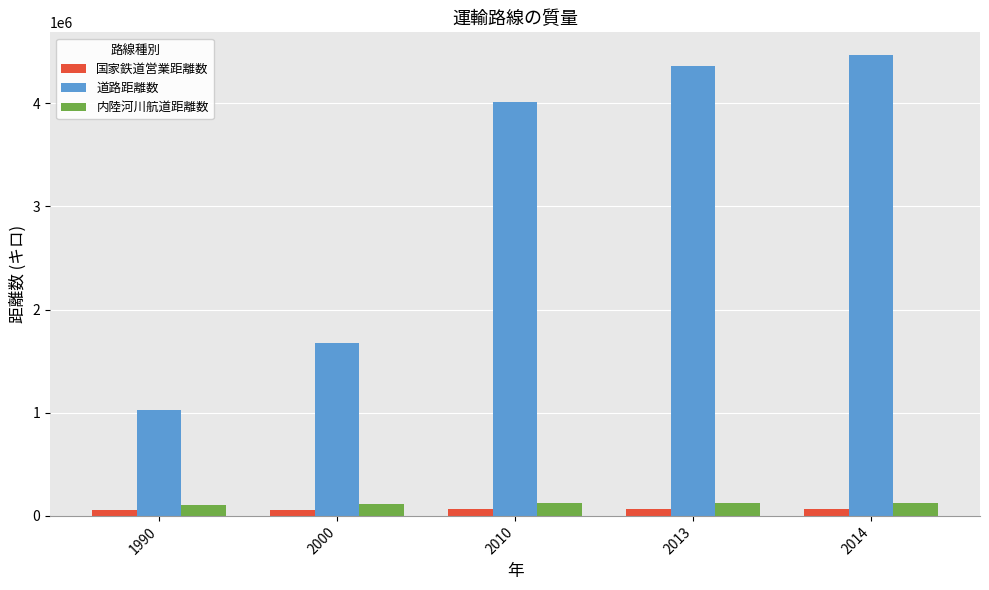

Is the value of 道路距離数 at 2014 greater than the value of 内陸河川航道距離数 at 2010?

Yes